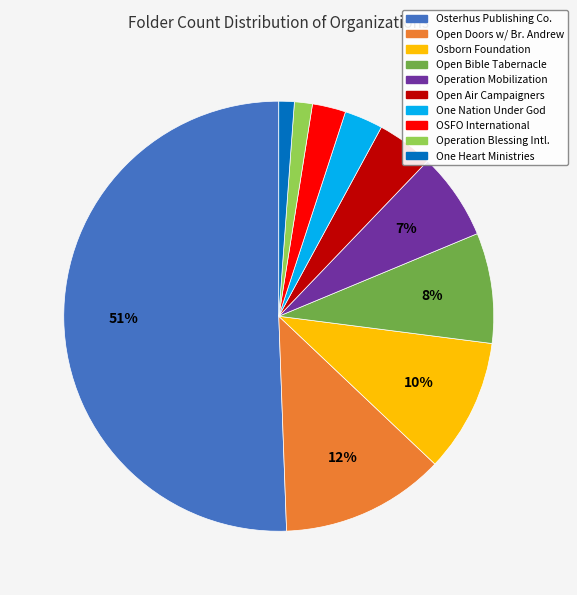

To the nearest percent, what is the average slice percentage?

10%